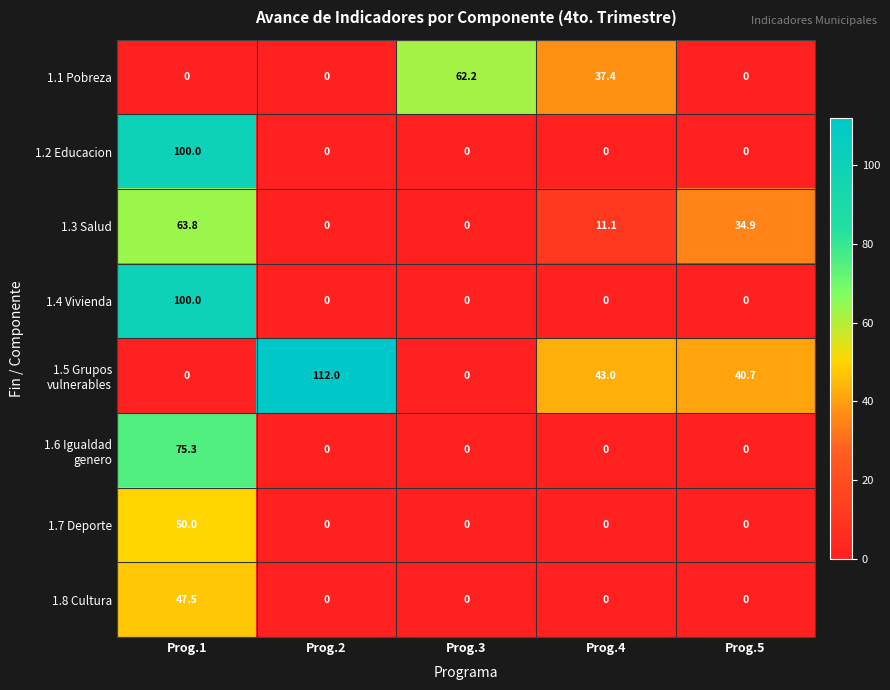

At which label does 1.1 Pobreza reach its peak?

Prog.3